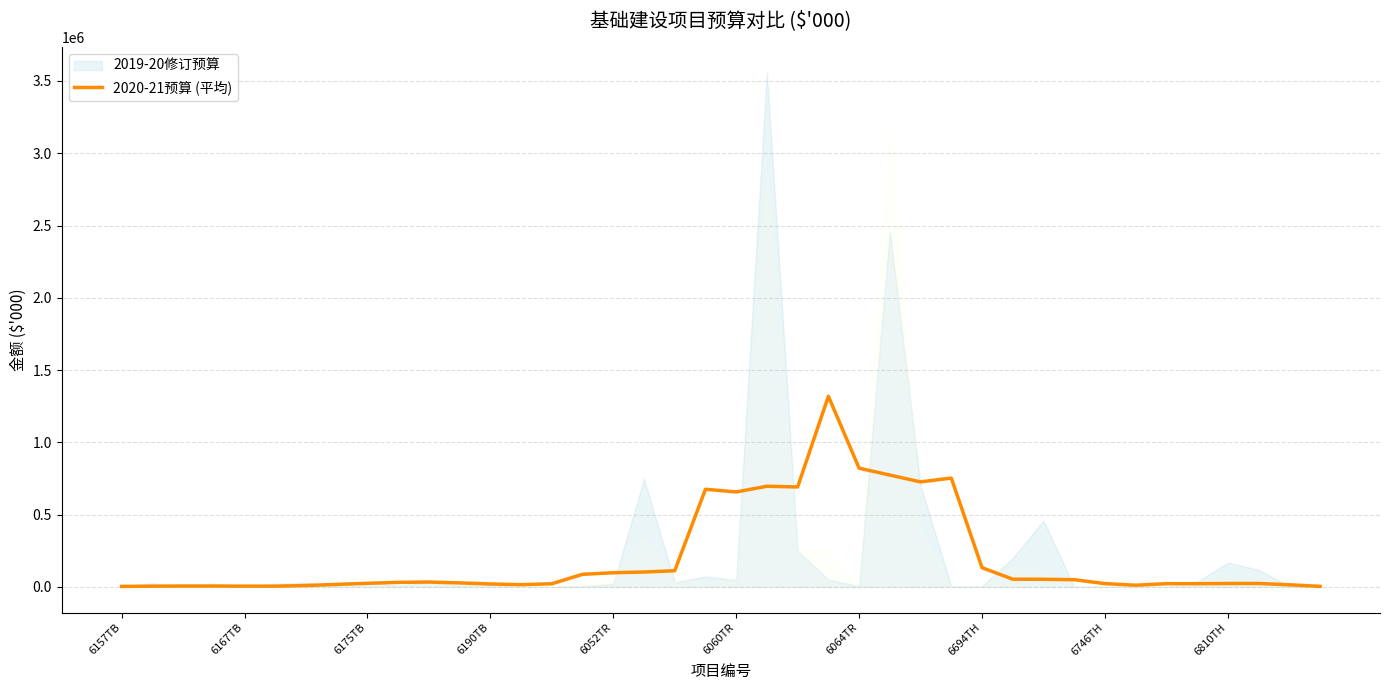

What is the minimum value shown in the chart?

2824.0